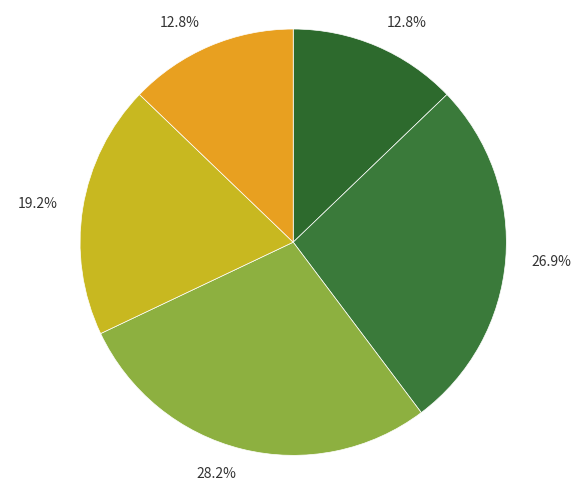

How many slices are in this pie chart?

5